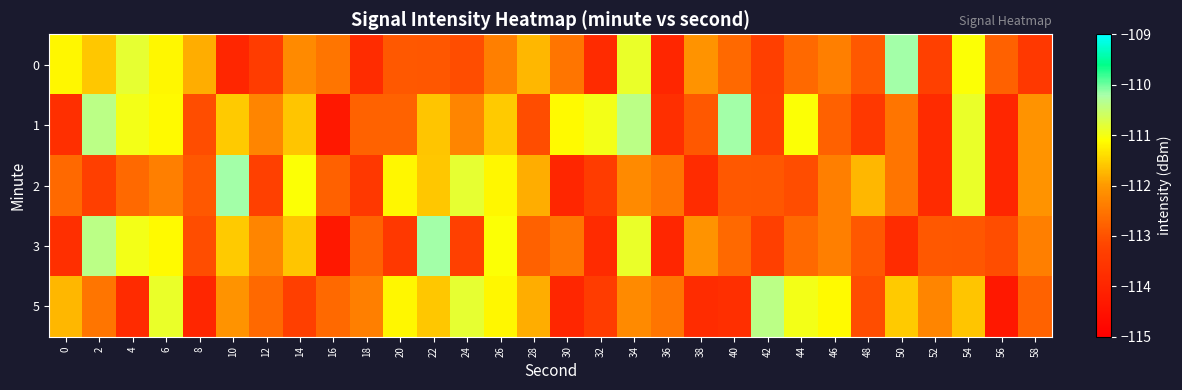

Reading left to right, transcribe all the data shown in this chart.

0: 0=-111.2	2=-111.6	4=-110.8	6=-111.2	8=-111.8	10=-114.0	12=-113.4	14=-112.2	16=-112.5	18=-113.8	20=-112.9	22=-112.9	24=-113.1	26=-112.4	28=-111.7	30=-112.5	32=-113.8	34=-110.9	36=-114.0	38=-112.1	40=-112.7	42=-113.3	44=-112.7	46=-112.4	48=-112.9	50=-110.2	52=-113.3	54=-111.1	56=-112.8	58=-113.5
1: 0=-113.7	2=-110.4	4=-111.0	6=-111.2	8=-113.1	10=-111.6	12=-112.3	14=-111.6	16=-114.3	18=-112.8	20=-112.8	22=-111.6	24=-112.3	26=-111.6	28=-113.1	30=-111.2	32=-111.0	34=-110.4	36=-113.7	38=-112.9	40=-110.2	42=-113.3	44=-111.1	46=-112.8	48=-113.5	50=-112.5	52=-113.8	54=-110.9	56=-114.0	58=-112.1
2: 0=-112.7	2=-113.3	4=-112.7	6=-112.4	8=-112.9	10=-110.2	12=-113.3	14=-111.1	16=-112.8	18=-113.5	20=-111.2	22=-111.6	24=-110.8	26=-111.2	28=-111.8	30=-114.0	32=-113.4	34=-112.2	36=-112.5	38=-113.8	40=-112.9	42=-112.9	44=-113.1	46=-112.4	48=-111.7	50=-112.5	52=-113.8	54=-110.9	56=-114.0	58=-112.1
3: 0=-113.7	2=-110.4	4=-111.0	6=-111.2	8=-113.1	10=-111.6	12=-112.3	14=-111.6	16=-114.3	18=-112.8	20=-113.5	22=-110.2	24=-113.3	26=-111.1	28=-112.8	30=-112.5	32=-113.8	34=-110.9	36=-114.0	38=-112.1	40=-112.7	42=-113.3	44=-112.7	46=-112.4	48=-112.9	50=-113.8	52=-112.9	54=-112.9	56=-113.1	58=-112.4
5: 0=-111.7	2=-112.5	4=-113.8	6=-110.9	8=-114.0	10=-112.1	12=-112.7	14=-113.3	16=-112.7	18=-112.4	20=-111.2	22=-111.6	24=-110.8	26=-111.2	28=-111.8	30=-114.0	32=-113.4	34=-112.2	36=-112.5	38=-113.8	40=-113.7	42=-110.4	44=-111.0	46=-111.2	48=-113.1	50=-111.6	52=-112.3	54=-111.6	56=-114.3	58=-112.8